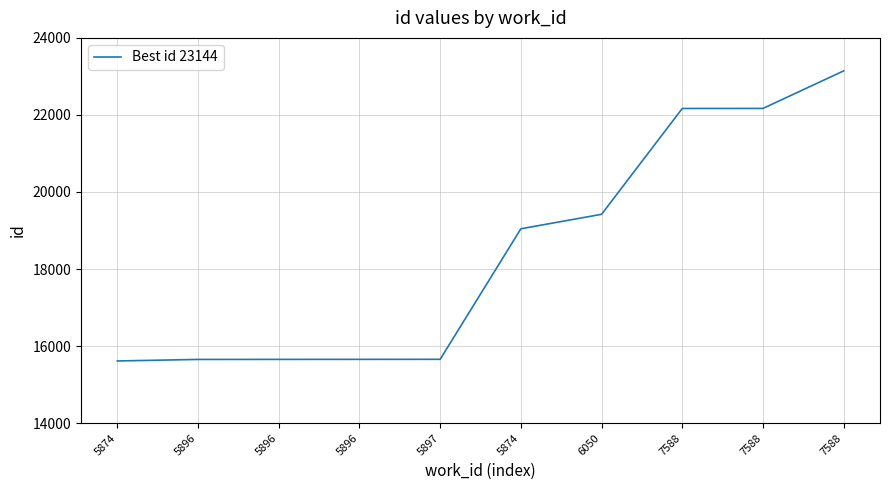

What is the value of the 2nd point from the left?

15654